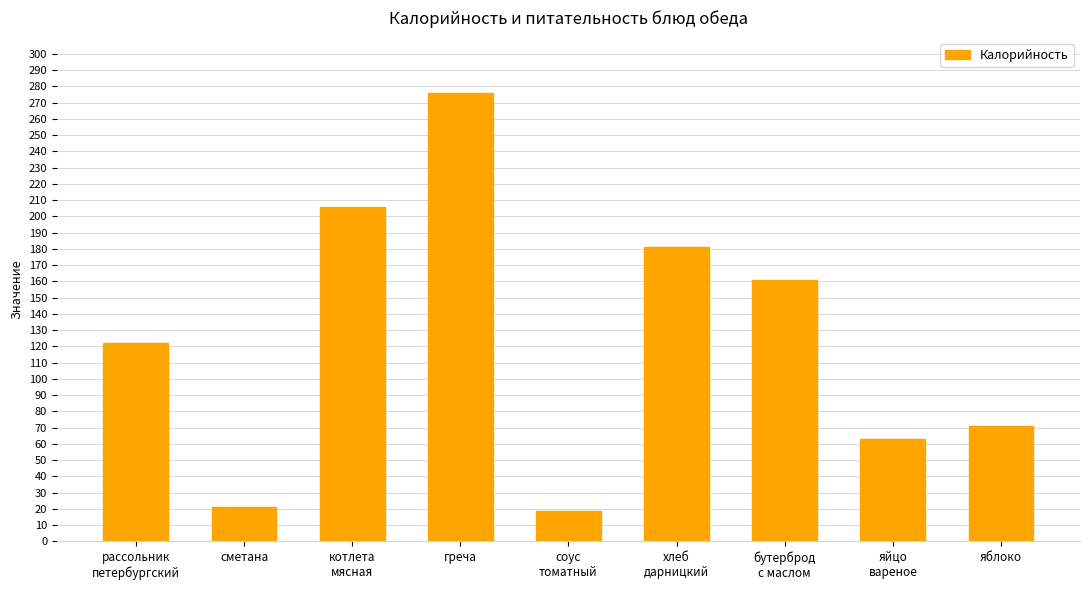

What is the minimum value shown in the chart?

19